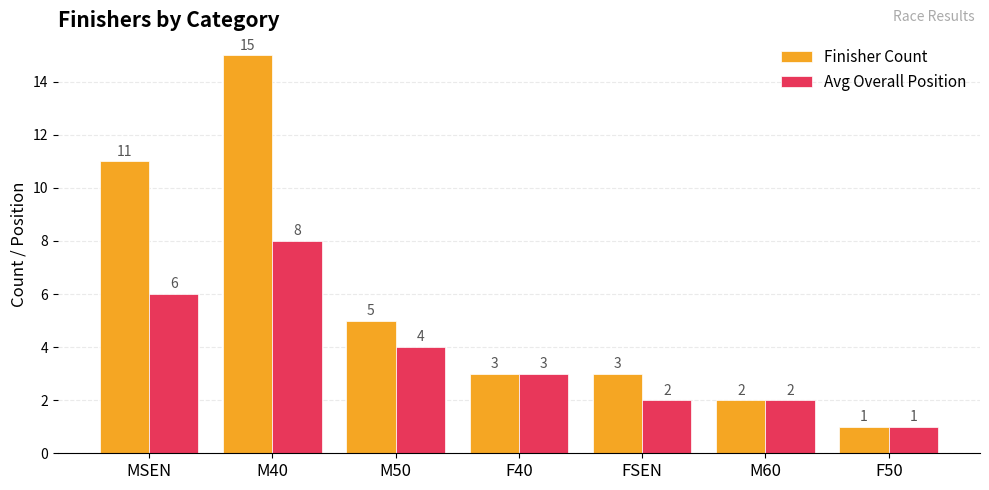

The Finisher Count series shows 3 at F40. True or false?

True